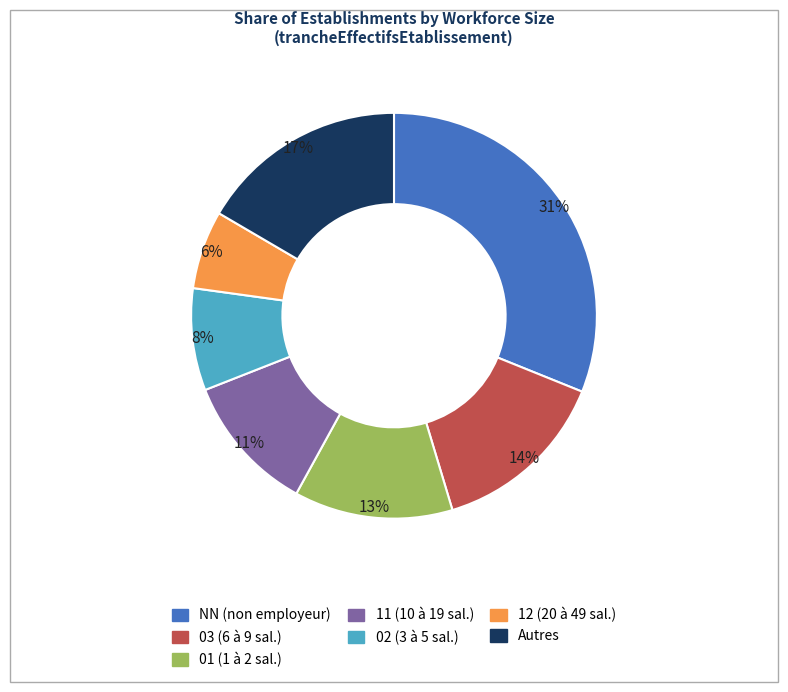

Is there any slice that represents more than half of the pie?

No